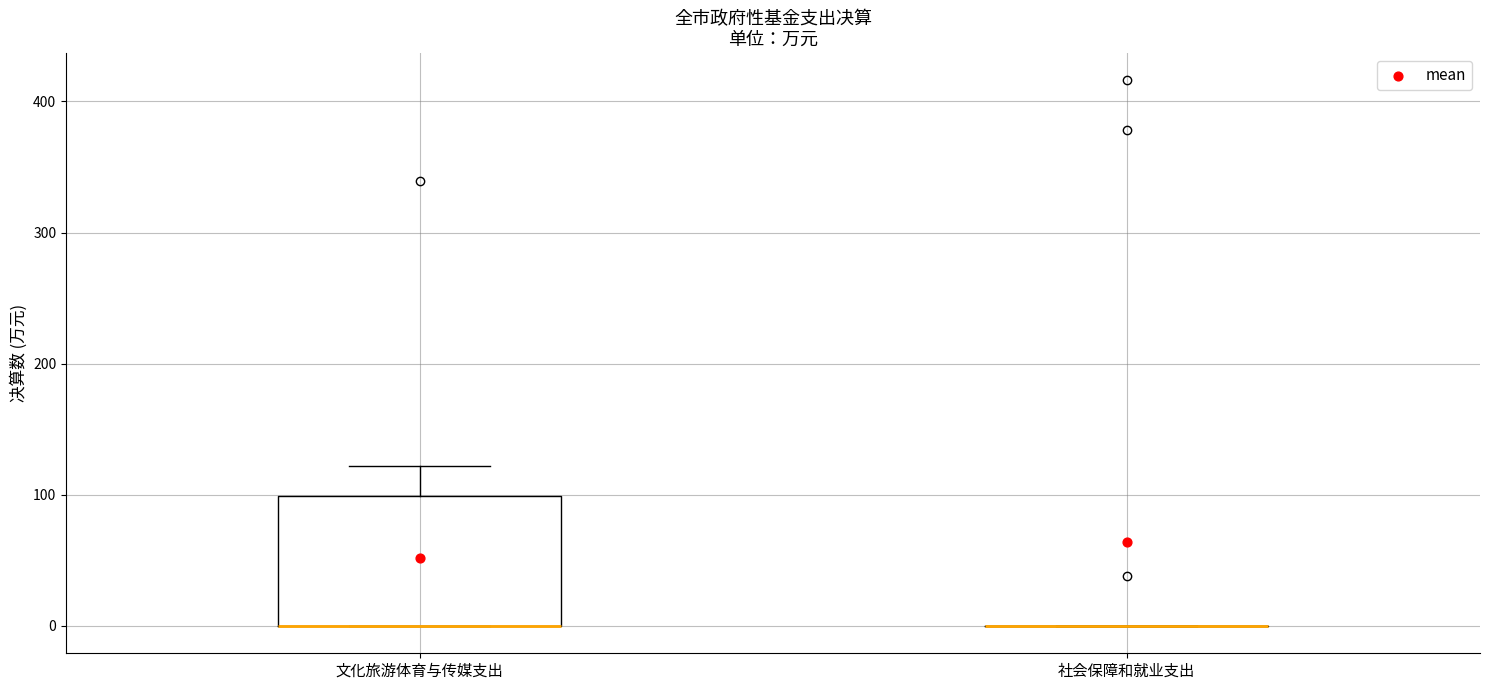

Reading left to right, read every box against the y-axis: the position of its median line, the range the box covers, and the ends of its whiskers. The values are not printed on the chart, so give them approximately, as read against the axis.

文化旅游体育与传媒支出: median 0 (drawn on the box's lower edge), box 0 to 100, whiskers 0 to 120
社会保障和就业支出: box collapsed to a line at 0, whiskers 0 to 0